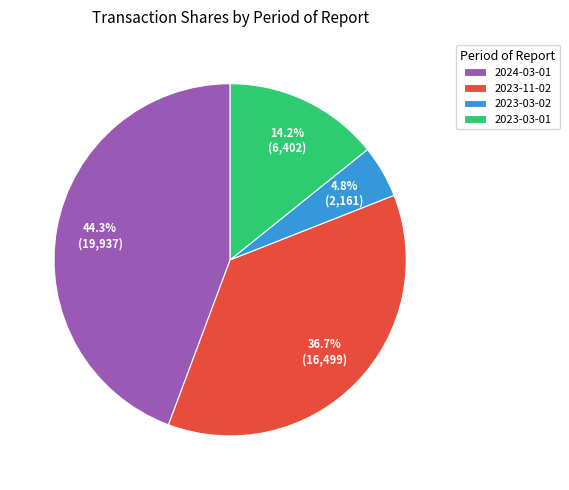

Which category has the biggest portion of the pie?

2024-03-01